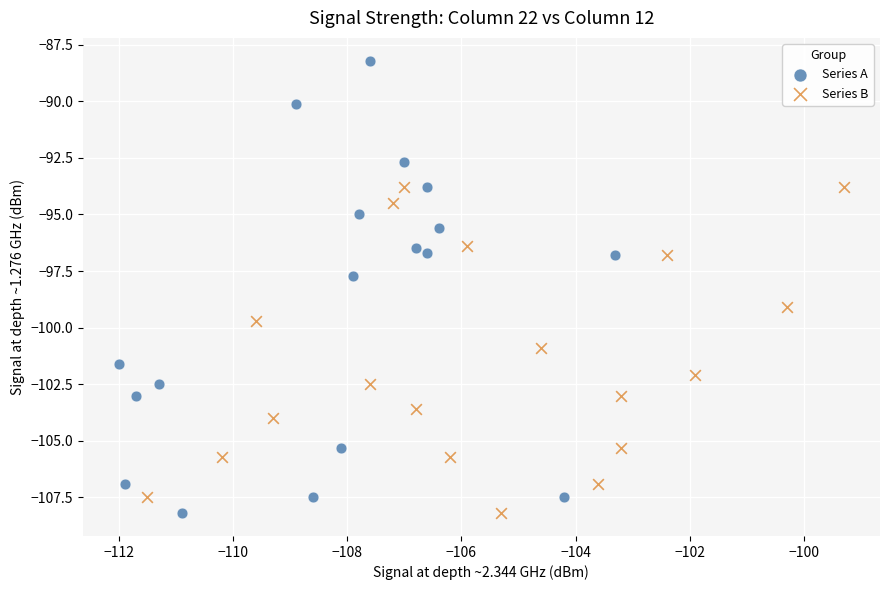

Which series contains the highest Y value?

Series A